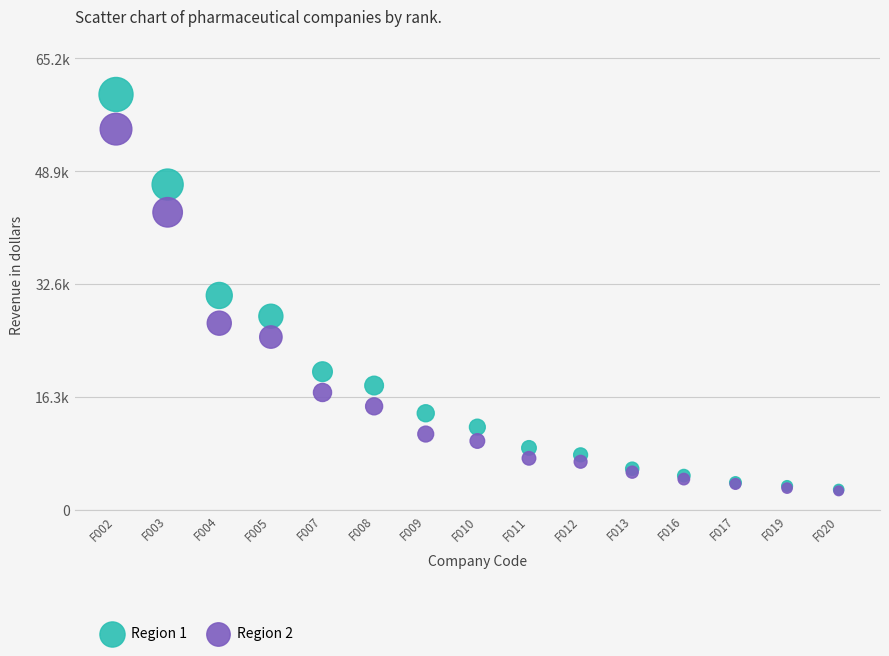

What are all the series names shown in the legend?

Region 1, Region 2